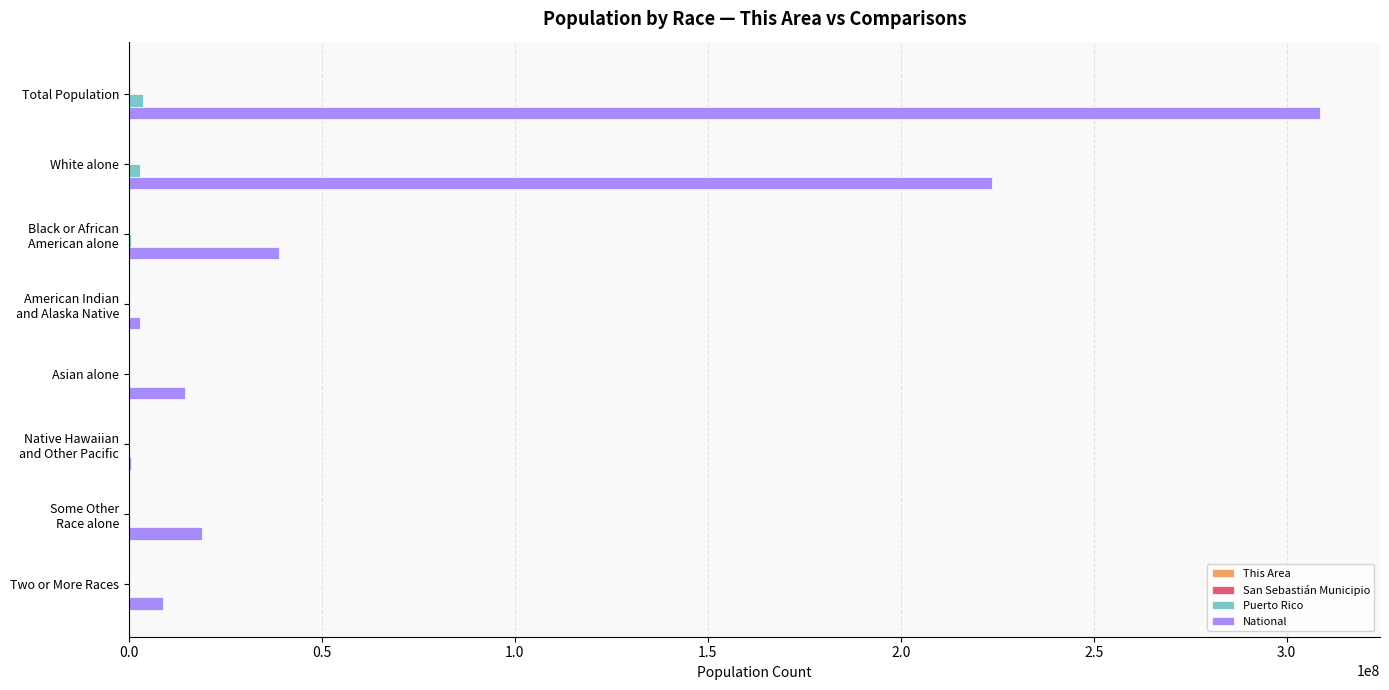

The National series shows 9009073 at Two or More Races. True or false?

True